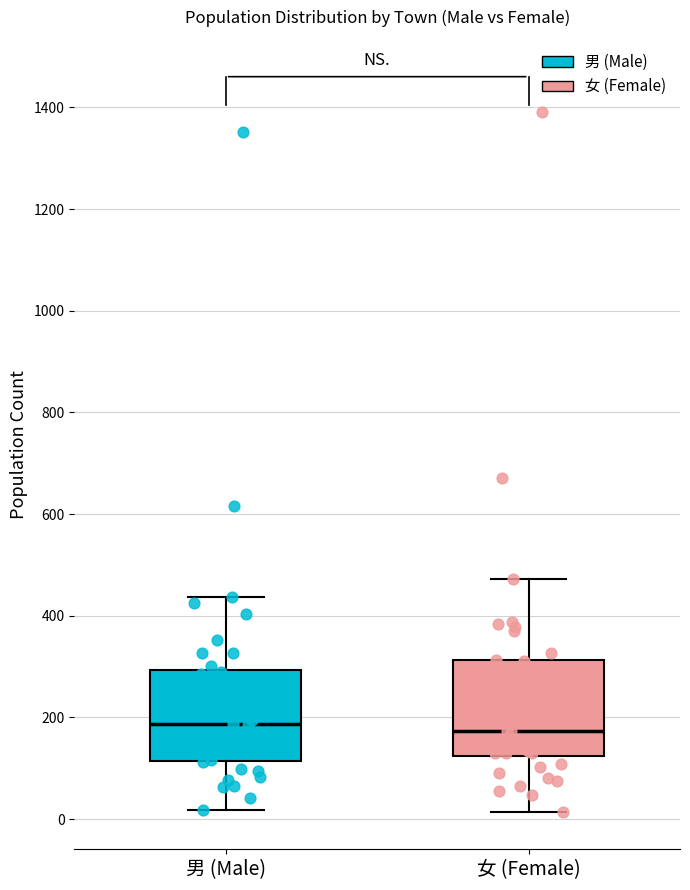

Reading left to right, transcribe this box plot: for each box, give where its median line is, the range the box spans, and where its two whiskers end, as read against the y-axis. The values are not printed on the chart, so give them approximately, as read against the axis.

男 (Male): median 180, box 120 to 300, whiskers 20 to 440
女 (Female): median 180, box 120 to 320, whiskers 20 to 480